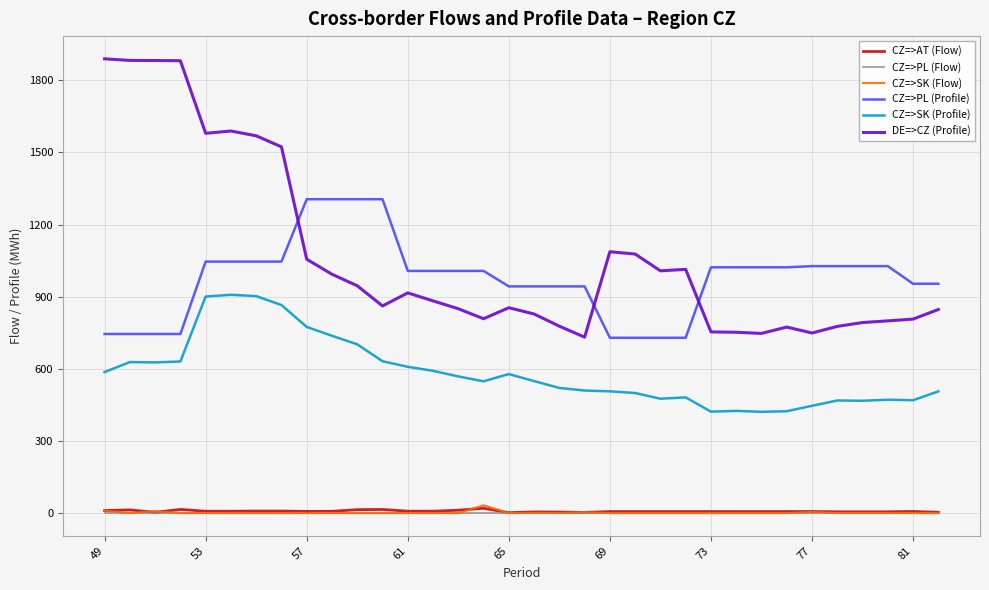

Which series has the widest spread of values?

DE=>CZ (Profile)